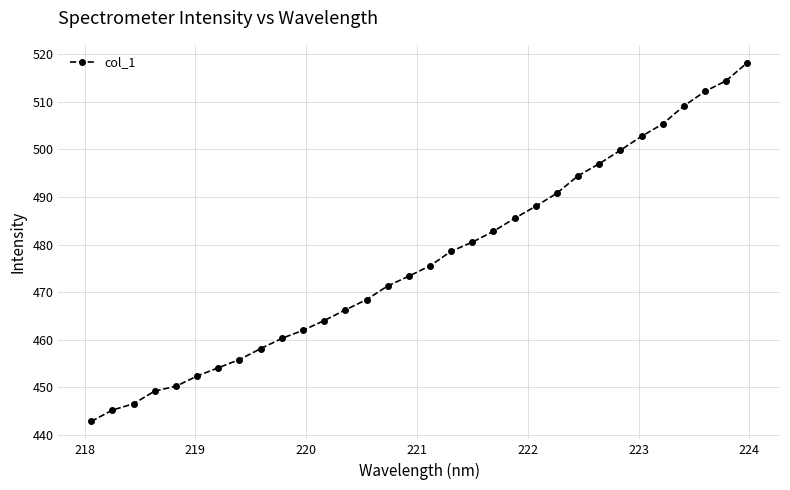

What is the value of the 9th point from the left?

458.1